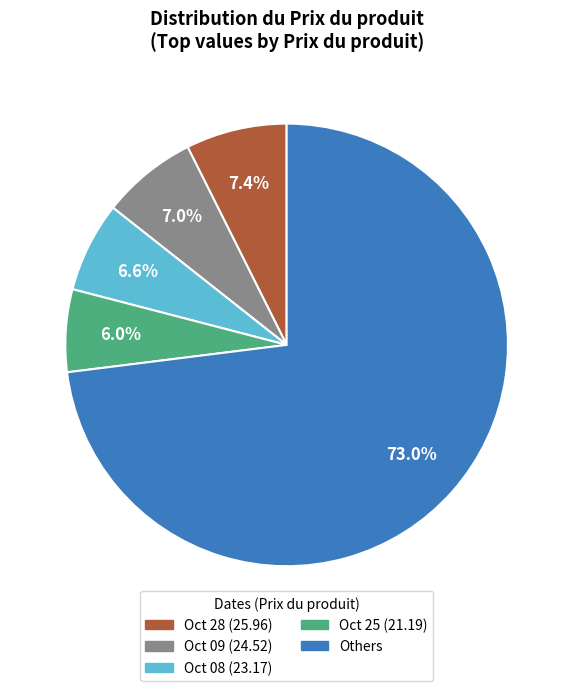

Is there a majority slice in this chart?

Yes